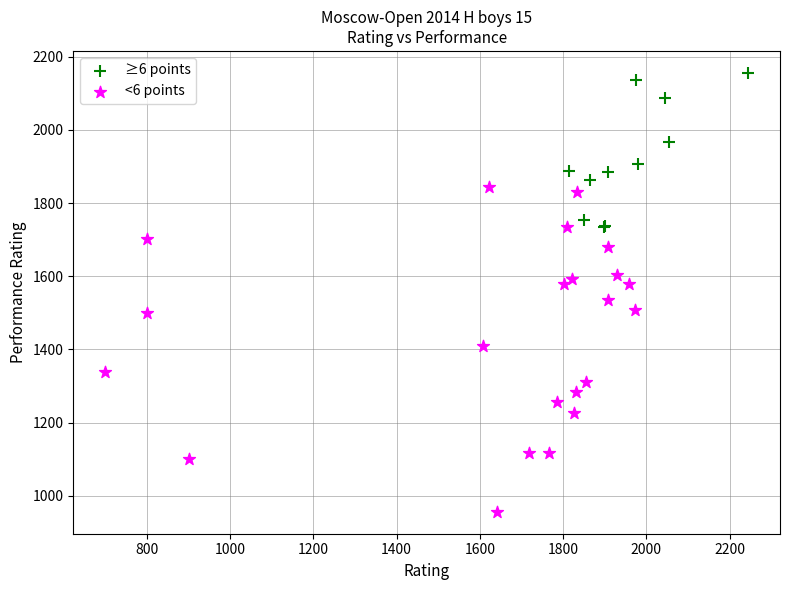

Which series contains the highest Y value?

≥6 points